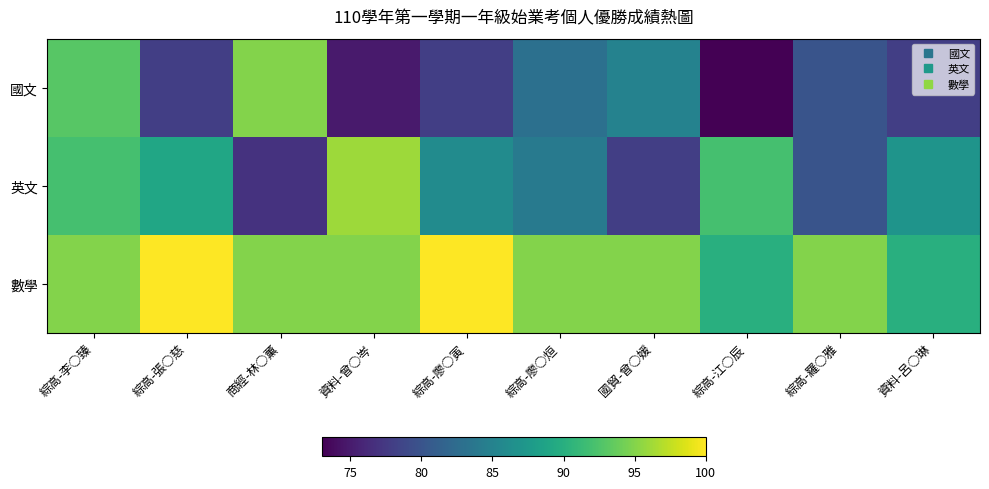

Rank the series at 綜高-羅○雅 from lowest to highest value.

國文, 英文, 數學